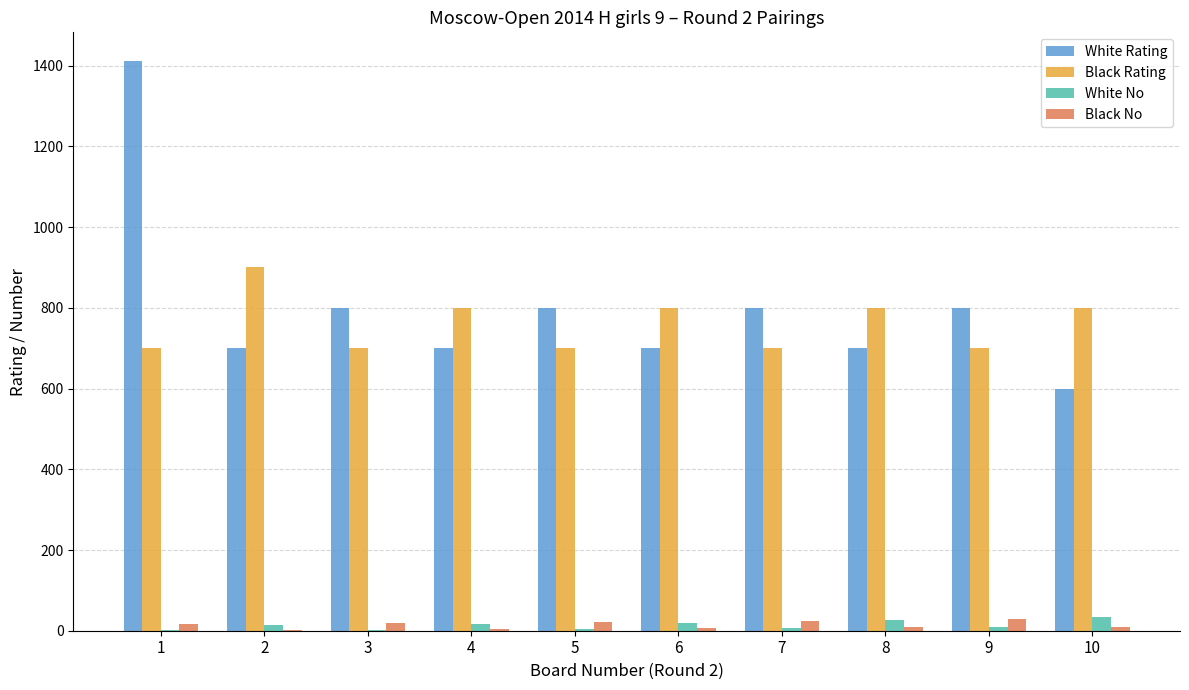

Count the number of data series in this chart.

4